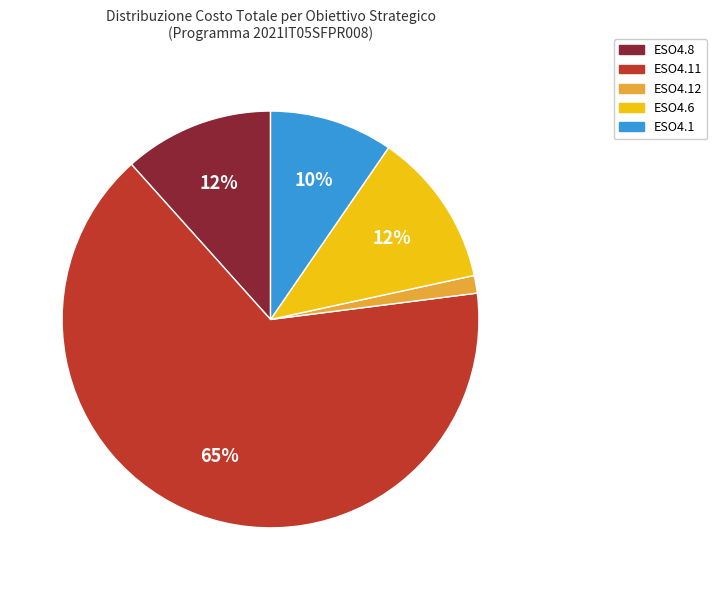

Which has a higher value, ESO4.6 or ESO4.1?

ESO4.6